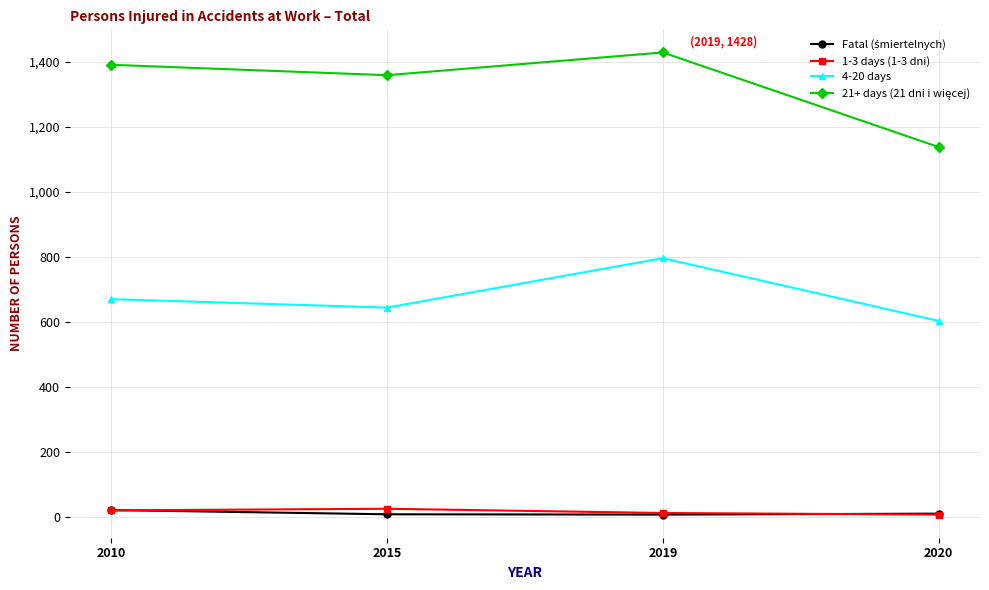

At which category does the chart reach its peak across all series?

2019